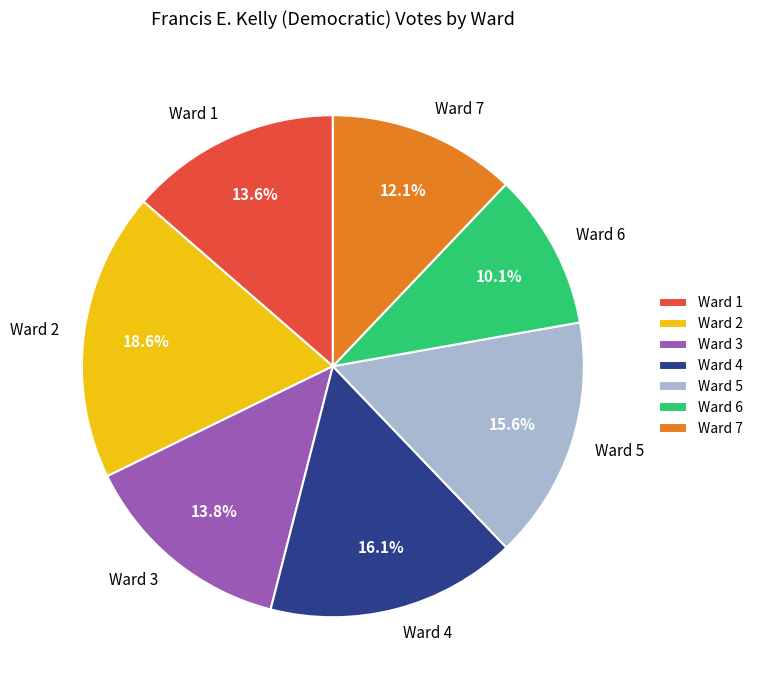

Is there a majority slice in this chart?

No